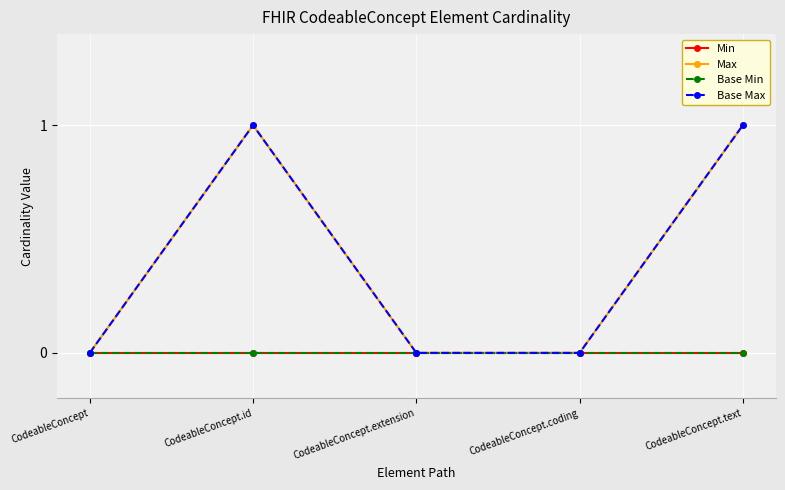

Where is Min nearest to the value 0?

CodeableConcept